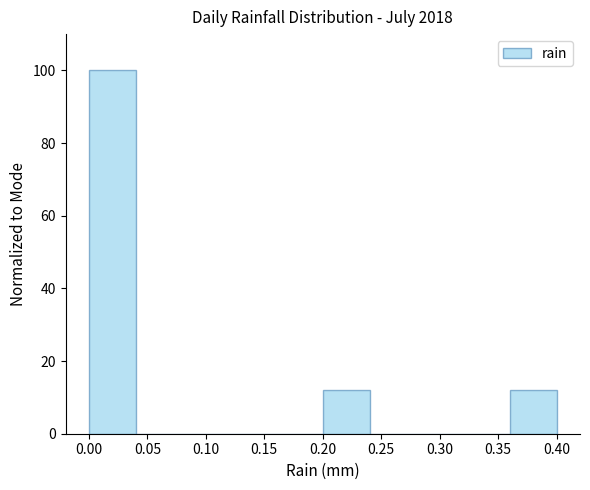

Reading left to right, list every bar in this chart as the range it spans on the x-axis followed by its height. The values are not printed on the chart, so give them approximately, as read against the axis.

0.00 to 0.04: 100
0.04 to 0.08: 0
0.08 to 0.12: 0
0.12 to 0.16: 0
0.16 to 0.20: 0
0.20 to 0.24: 12
0.24 to 0.28: 0
0.28 to 0.32: 0
0.32 to 0.36: 0
0.36 to 0.40: 12